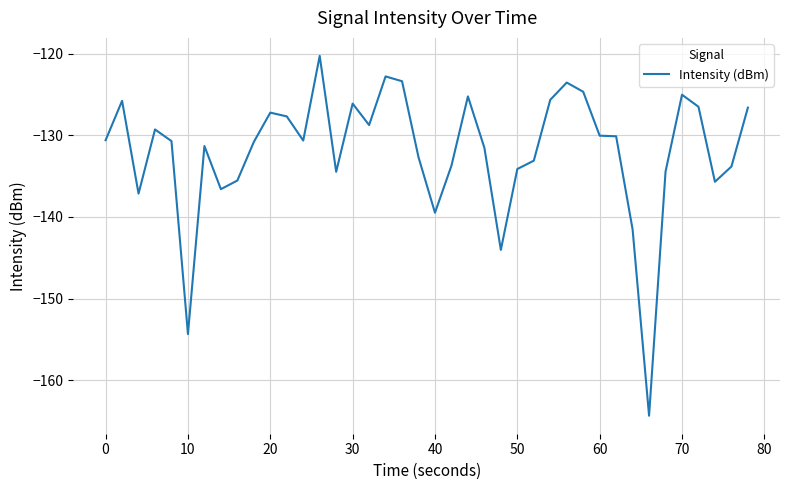

What is the greatest value displayed?

-120.3